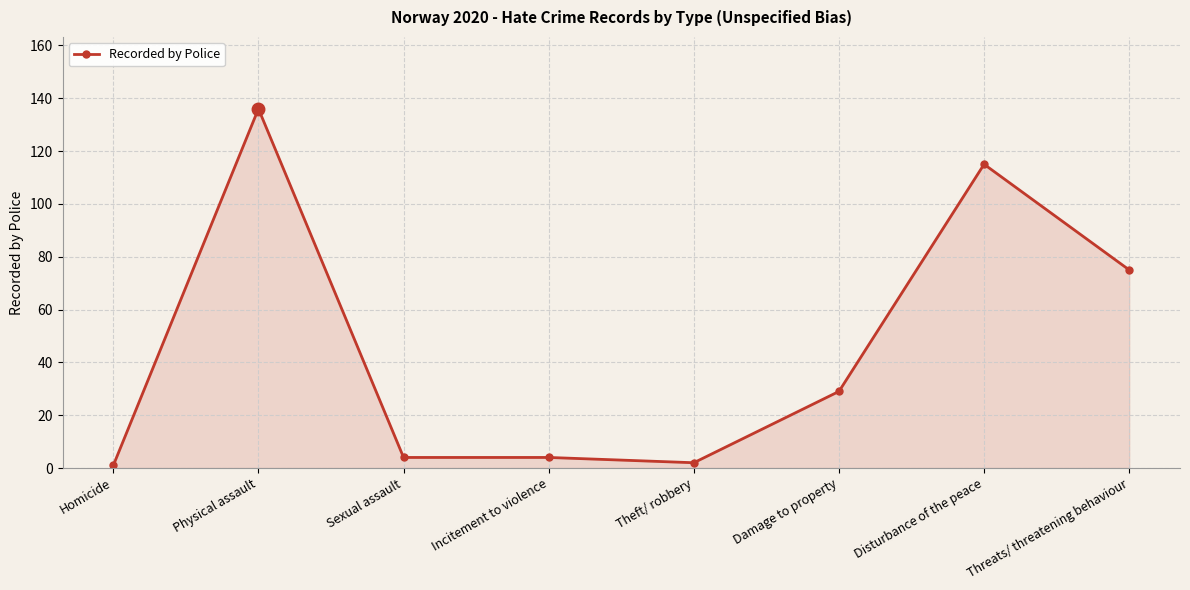

What is the value of the 3rd point from the left?

4